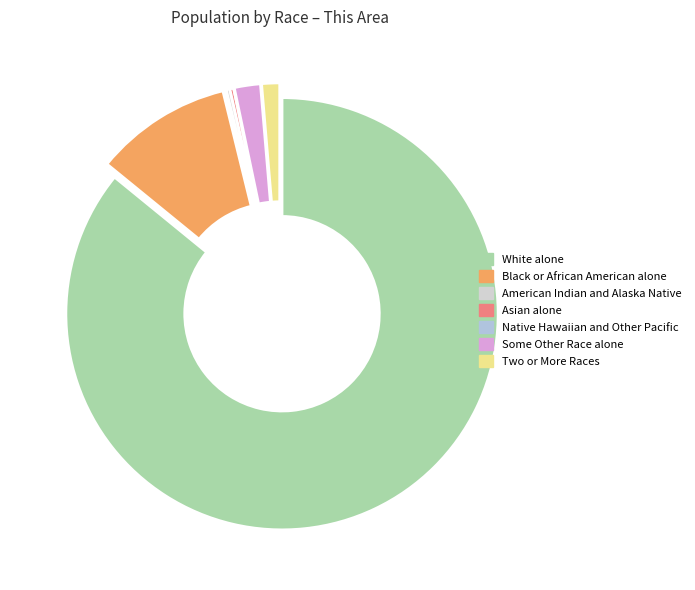

To the nearest percent, what percentage of the pie is Two or More Races?

1%